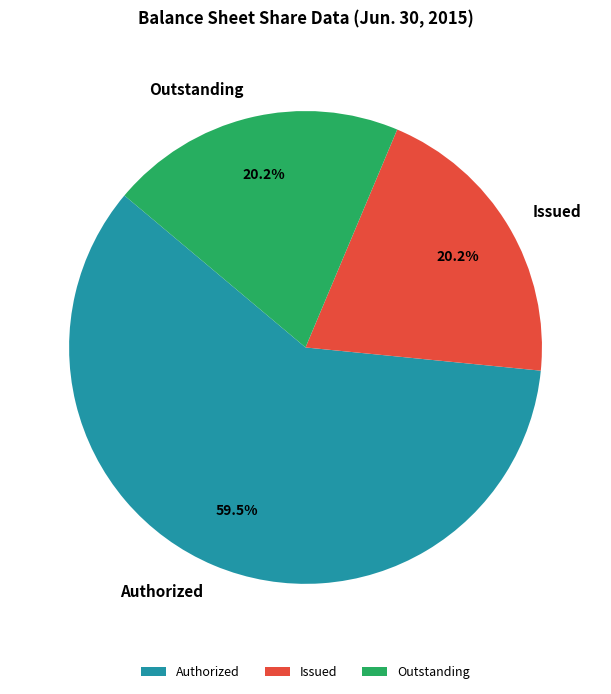

How many slices are in this pie chart?

3